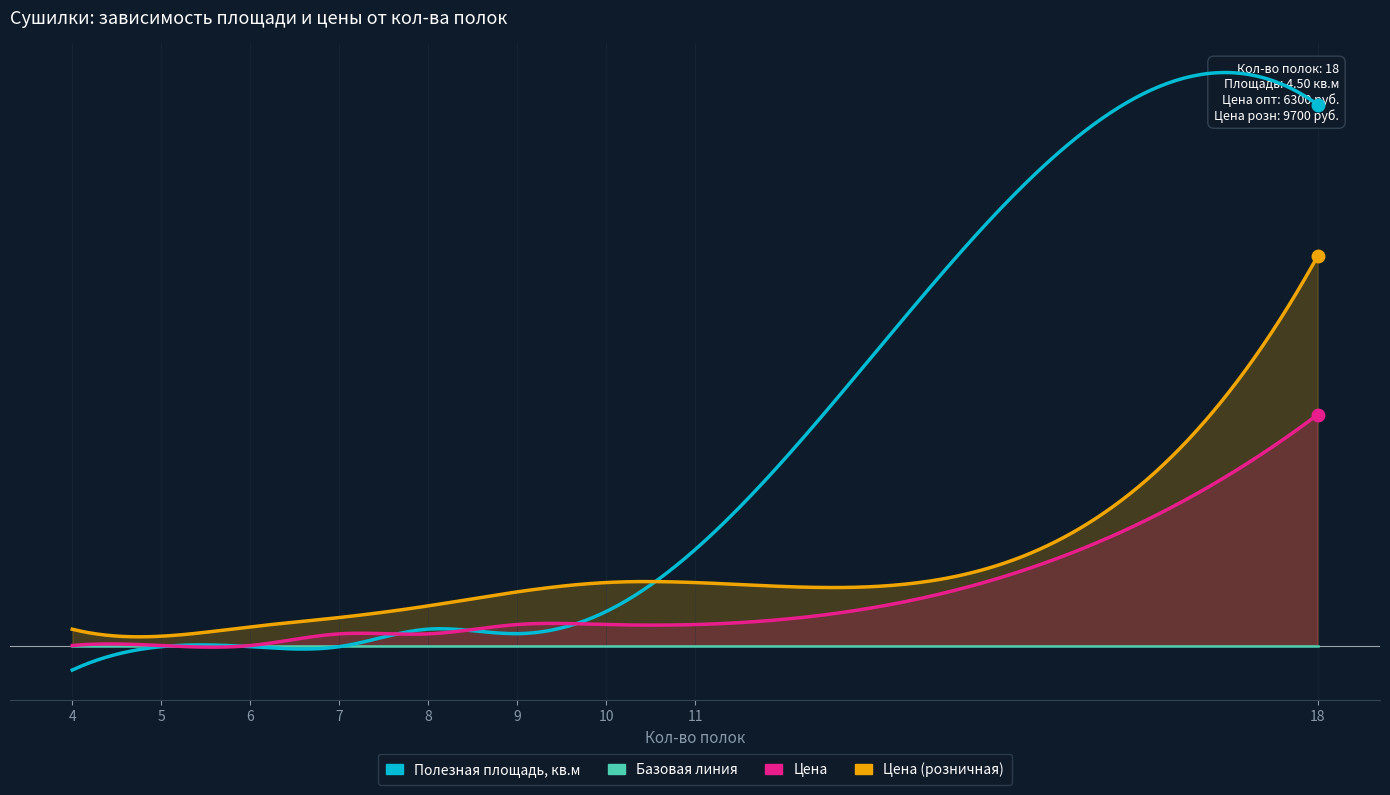

What is the smallest value displayed?

0.5